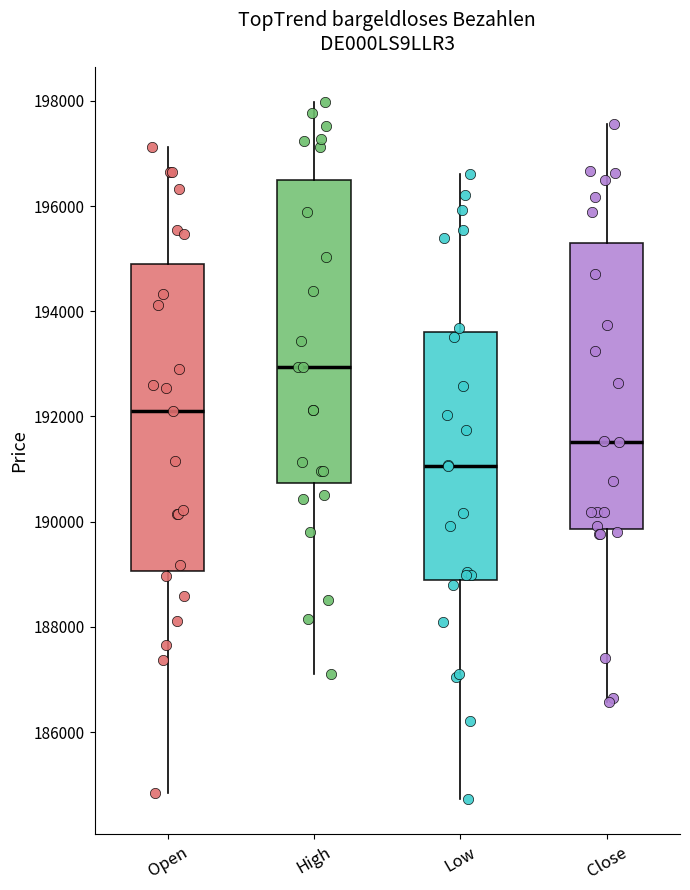

Reading left to right, transcribe this box plot: for each box, give where its median line is, the range the box spans, and where its two whiskers end, as read against the y-axis. The values are not printed on the chart, so give them approximately, as read against the axis.

Open: median 192000, box 189000 to 194800, whiskers 184800 to 197200
High: median 193000, box 190800 to 196600, whiskers 187200 to 198000
Low: median 191000, box 188800 to 193600, whiskers 184800 to 196600
Close: median 191600, box 189800 to 195400, whiskers 186600 to 197600